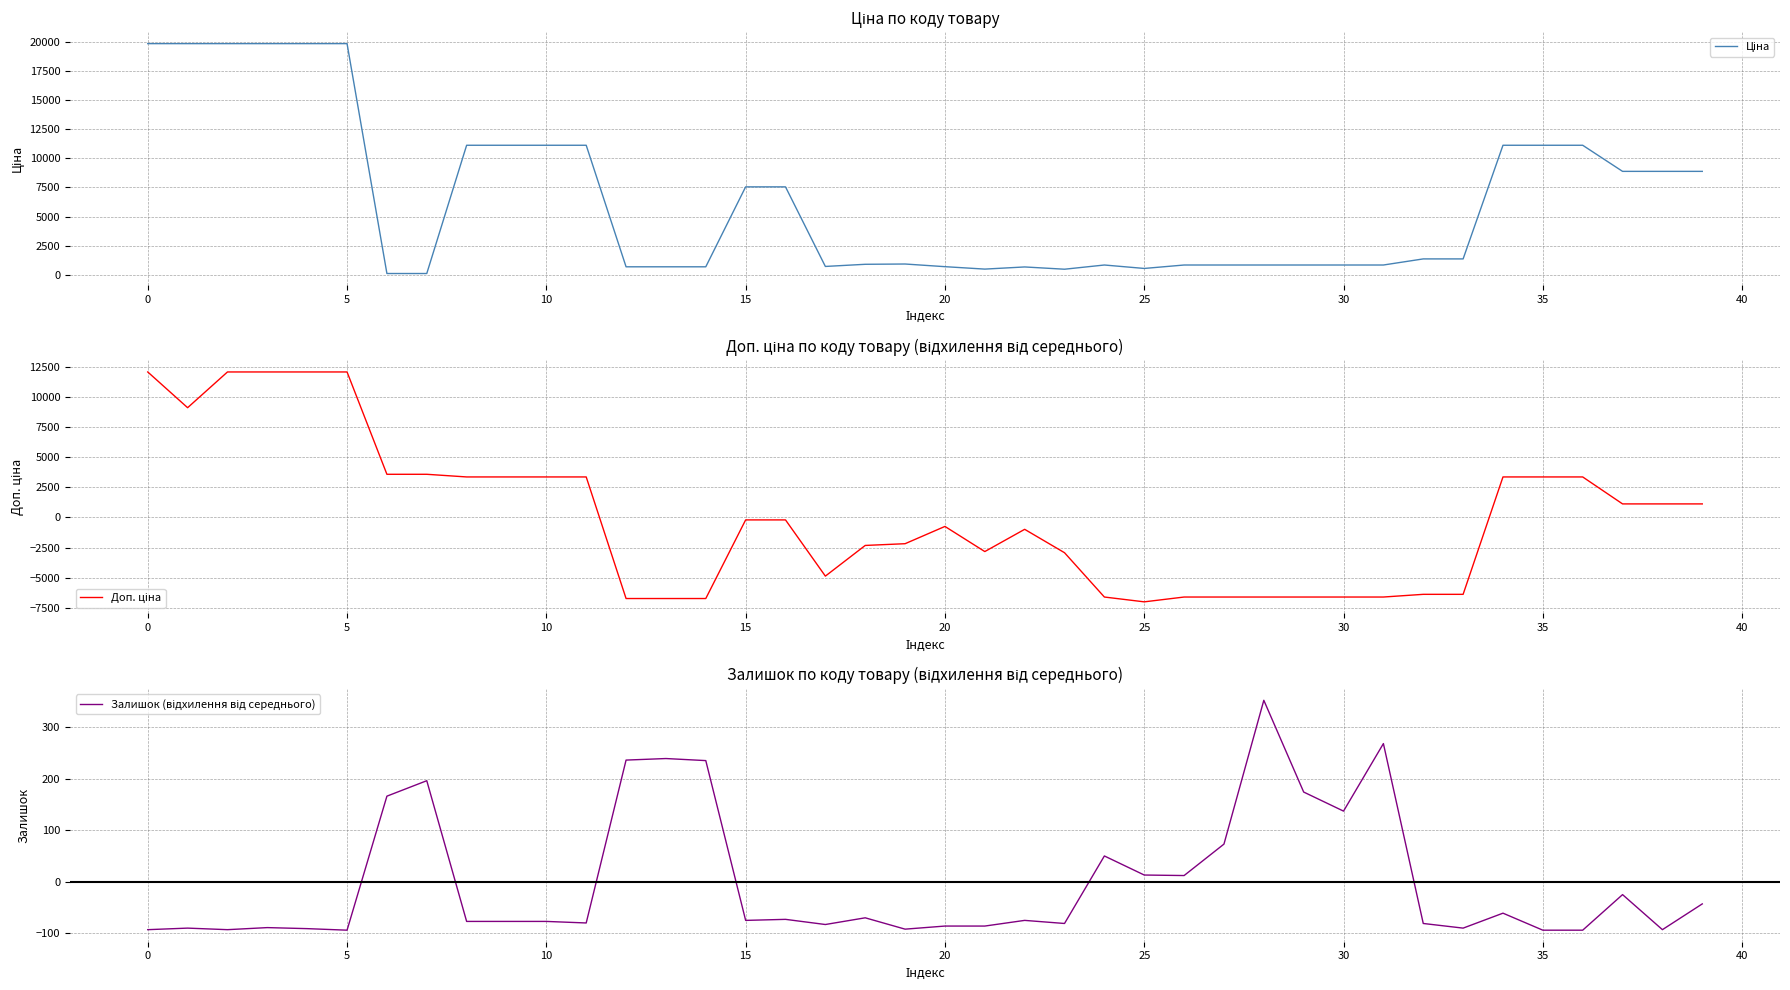

In Ціна, how many points are higher than both neighbors (excluding endpoints)?

3